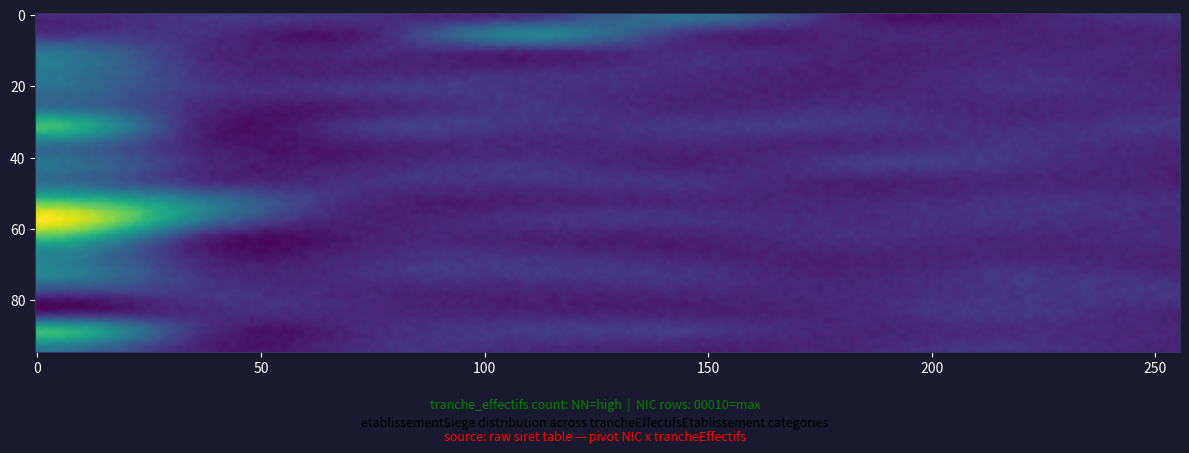

Reading left to right, list all the values displayed in this chart.

00012: NN=0	00=0	01=0	02=0	03=1	11=0	12=0	21=0
00020: NN=0	00=0	01=0	02=1	03=0	11=0	12=0	21=0
00038: NN=1	00=0	01=0	02=0	03=0	11=0	12=0	21=0
00015: NN=1	00=0	01=0	02=0	03=0	11=0	12=0	21=0
00014: NN=1	00=0	01=0	02=0	03=0	11=0	12=0	21=0
00019: NN=1	00=0	01=0	02=0	03=0	11=0	12=0	21=0
00028: NN=2	00=0	01=0	02=0	03=0	11=0	12=0	21=0
00052: NN=1	00=0	01=0	02=0	03=0	11=0	12=0	21=0
00016: NN=1	00=0	01=0	02=0	03=0	11=0	12=0	21=0
00047: NN=1	00=0	01=0	02=0	03=0	11=0	12=0	21=0
00011: NN=2	00=1	01=0	02=0	03=0	11=0	12=0	21=0
00010: NN=3	00=1	01=0	02=0	03=0	11=0	12=0	21=0
00022: NN=2	00=0	01=0	02=0	03=0	11=0	12=0	21=0
00023: NN=1	00=0	01=0	02=0	03=0	11=0	12=0	21=0
00035: NN=1	00=0	01=0	02=0	03=0	11=0	12=0	21=0
00030: NN=0	00=0	01=0	02=0	03=0	11=0	12=0	21=0
00031: NN=0	00=0	01=0	02=0	03=0	11=0	12=0	21=0
00013: NN=2	00=0	01=0	02=0	03=0	11=0	12=0	21=0
00021: NN=1	00=0	01=0	02=0	03=0	11=0	12=0	21=0